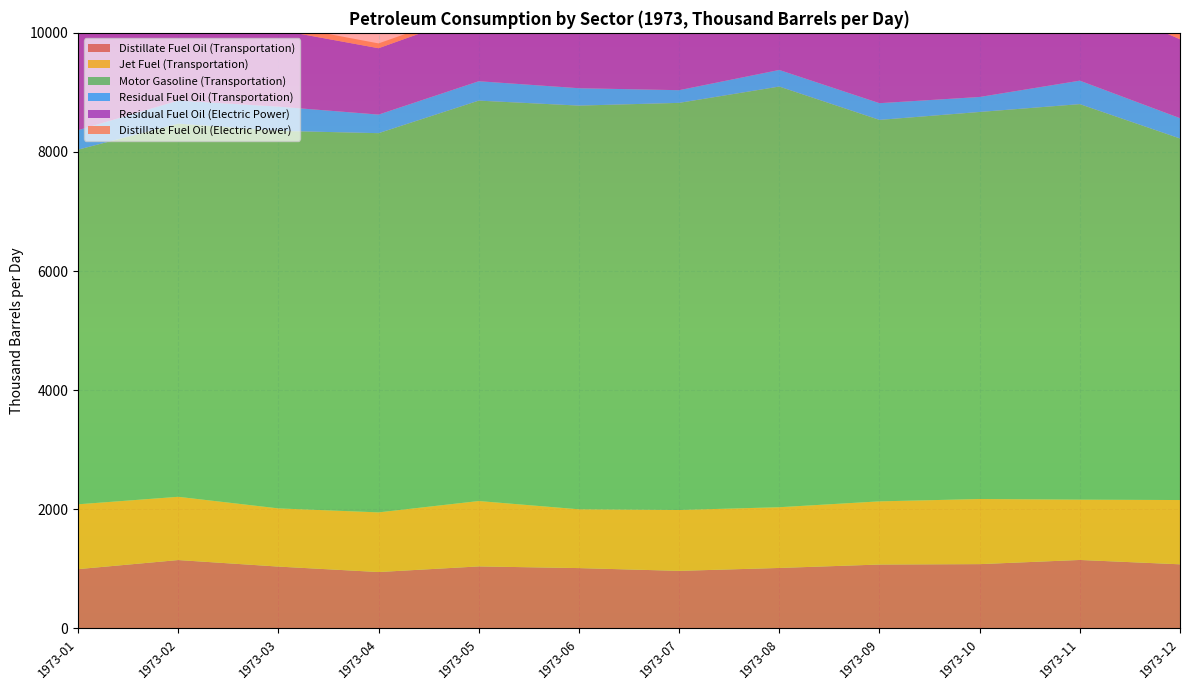

Reading left to right, what are all the values shown in this chart?

Distillate Fuel Oil (Transportation): 1973-01=996.3	1973-02=1148.8	1973-03=1039.1	1973-04=947.4	1973-05=1041.9	1973-06=1013.7	1973-07=967.1	1973-08=1016.0	1973-09=1073.5	1973-10=1080.3	1973-11=1150.2	1973-12=1077.2
Jet Fuel (Transportation): 1973-01=1088.4	1973-02=1061.9	1973-03=976.9	1973-04=1001.7	1973-05=1097.8	1973-06=987.2	1973-07=1022.0	1973-08=1019.8	1973-09=1060.6	1973-10=1093.0	1973-11=1012.4	1973-12=1079.1
Motor Gasoline (Transportation): 1973-01=5954.1	1973-02=6264.5	1973-03=6338.8	1973-04=6366.6	1973-05=6722.6	1973-06=6777.6	1973-07=6835.4	1973-08=7062.6	1973-09=6404.7	1973-10=6498.5	1973-11=6640.6	1973-12=6070.1
Residual Fuel Oil (Transportation): 1973-01=326.8	1973-02=388.4	1973-03=406.5	1973-04=311.9	1973-05=325.6	1973-06=292.0	1973-07=213.0	1973-08=278.6	1973-09=280.6	1973-10=251.8	1973-11=394.3	1973-12=341.2
Residual Fuel Oil (Electric Power): 1973-01=1619.2	1973-02=1504.3	1973-03=1288.0	1973-04=1114.4	1973-05=1156.1	1973-06=1406.2	1973-07=1506.0	1973-08=1592.5	1973-09=1494.4	1973-10=1442.4	1973-11=1427.4	1973-12=1324.8
Distillate Fuel Oil (Electric Power): 1973-01=180.9	1973-02=174.2	1973-03=89.5	1973-04=80.6	1973-05=72.6	1973-06=140.8	1973-07=150.0	1973-08=193.5	1973-09=112.5	1973-10=112.1	1973-11=120.9	1973-12=122.0